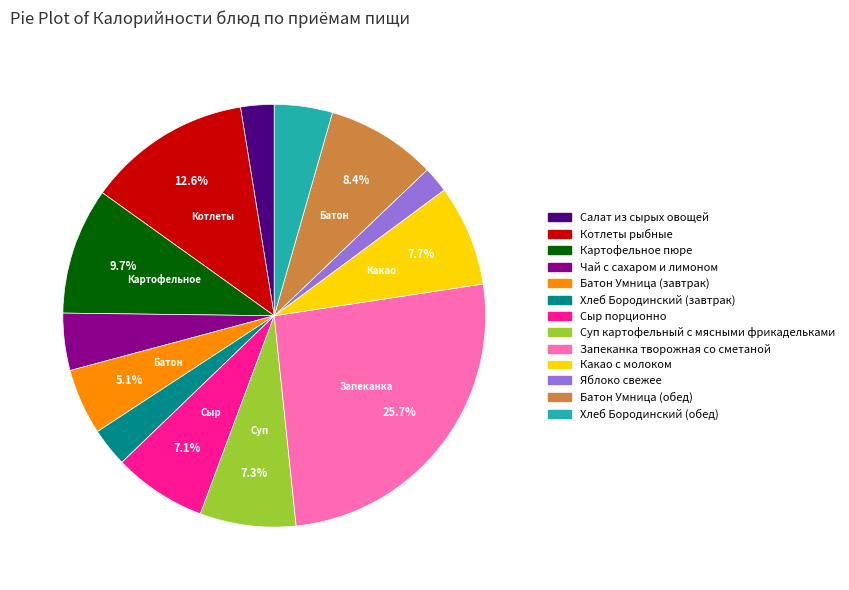

How many slices are in this pie chart?

13